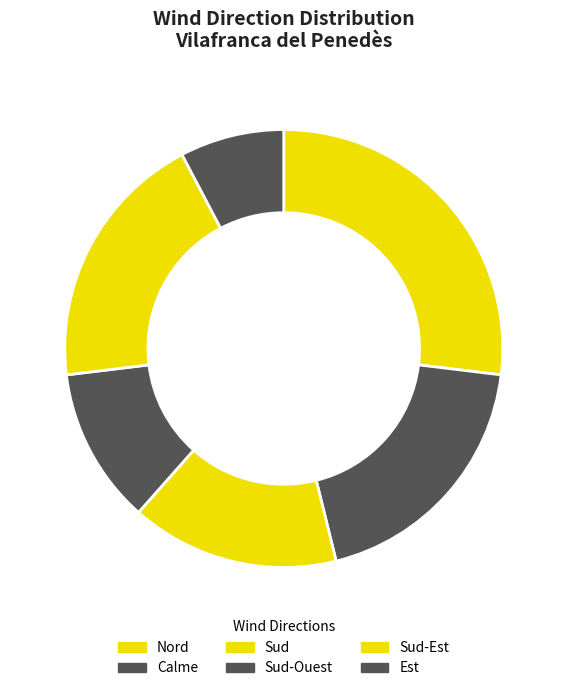

Count the number of slices in the pie.

6